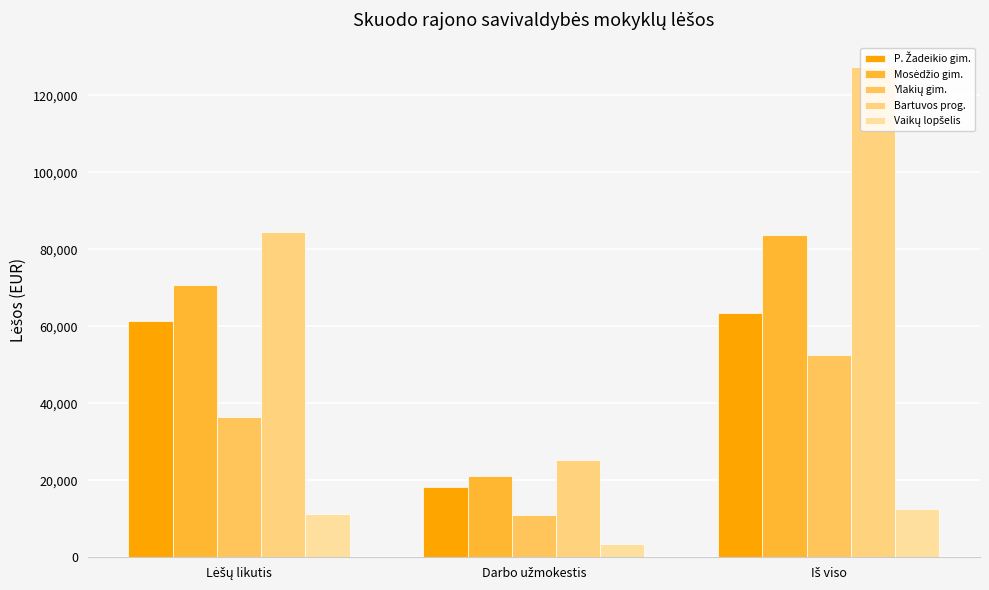

True or false: Skuodo rajono Ylakių gimnazija has a value of 17540.0 at Iš viso.

False